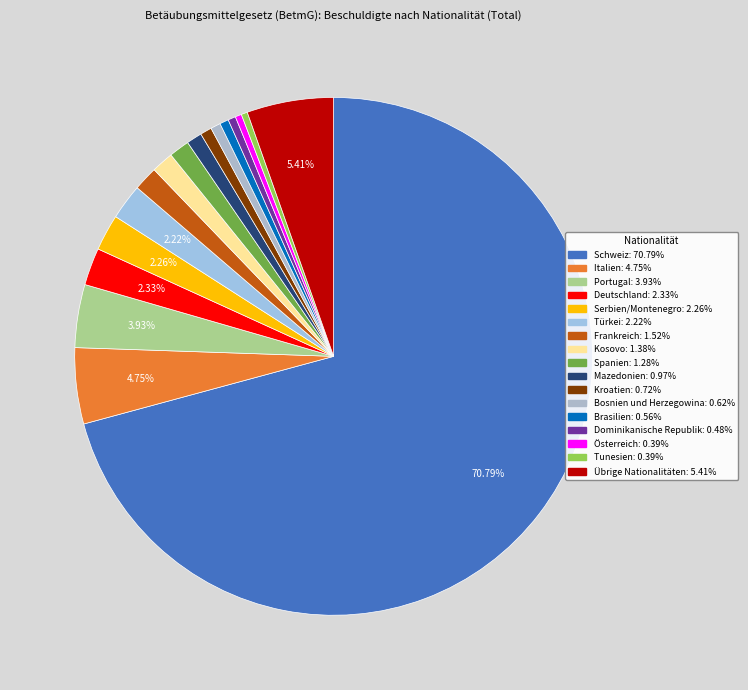

What is the ratio of the value at Türkei to the value at Kosovo?

1.6